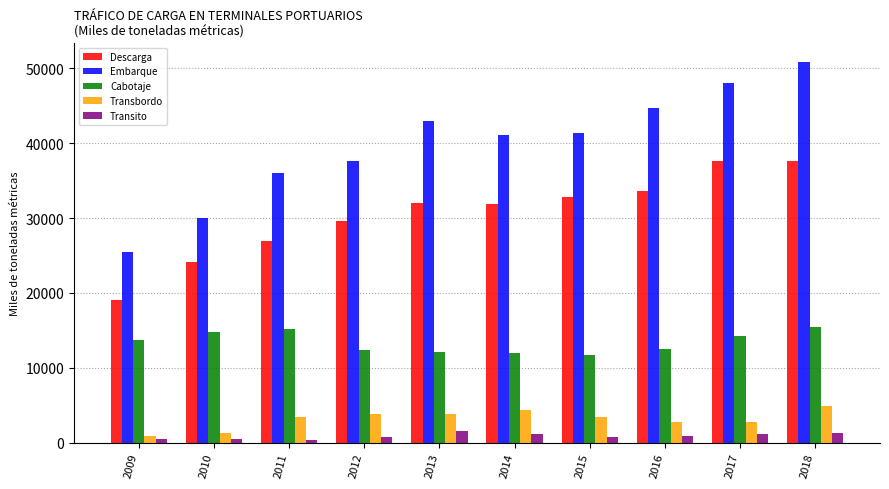

List the series in order of their peak value, highest first.

Embarque, Descarga, Cabotaje, Transbordo, Transito